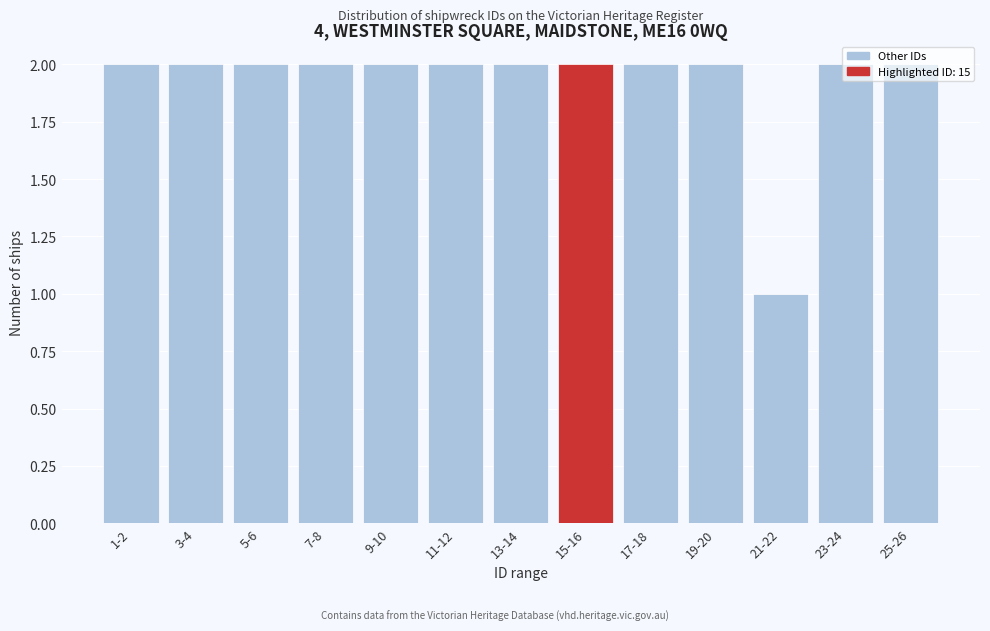

What position from the left is 9-10?

5